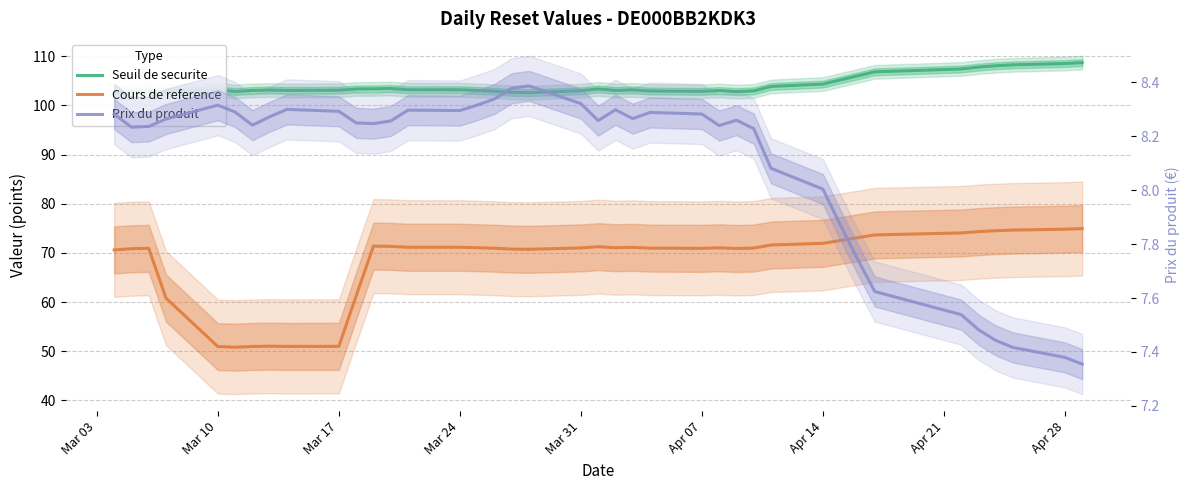

Which series has the largest total across all categories?

Seuil de securite